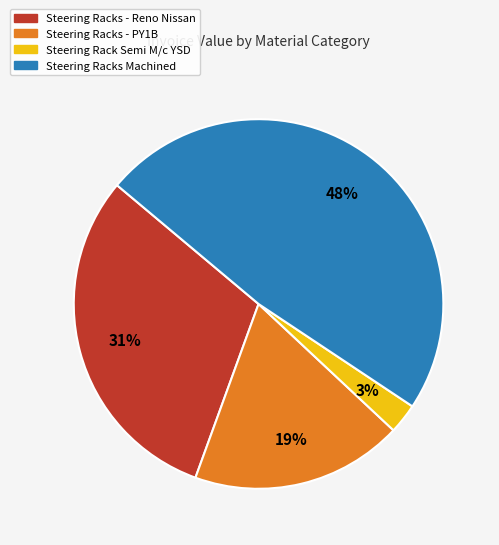

To the nearest percent, what is the average slice percentage?

25%